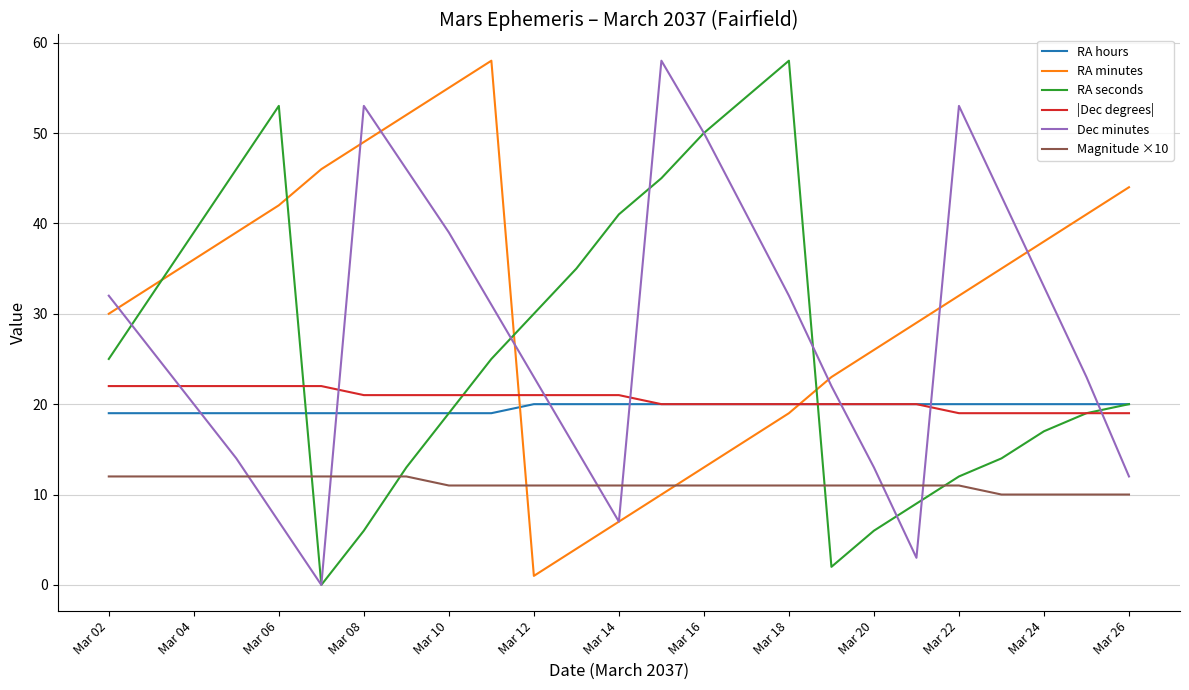

Which series has the largest total across all categories?

RA minutes